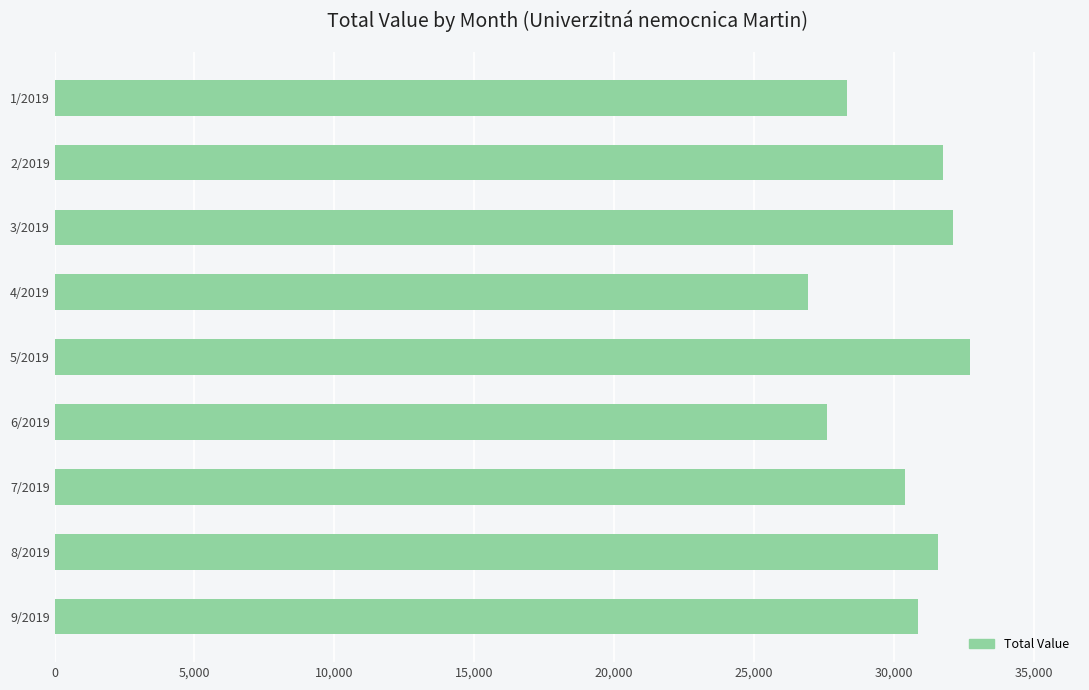

Reading bottom to top, list all the values displayed in this chart.

30850	31578	30404	27602	32730	26922	32118	31751	28320